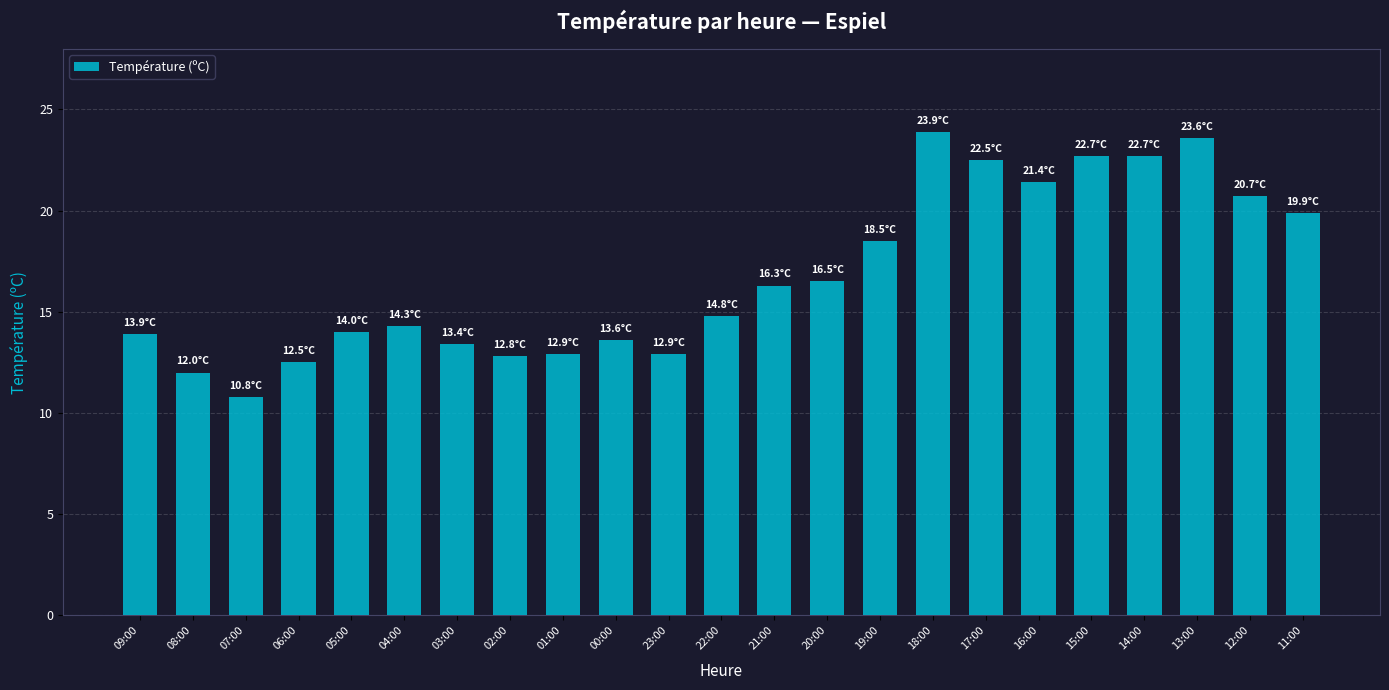

The chart shows a value of 23.9 at 18:00. True or false?

True